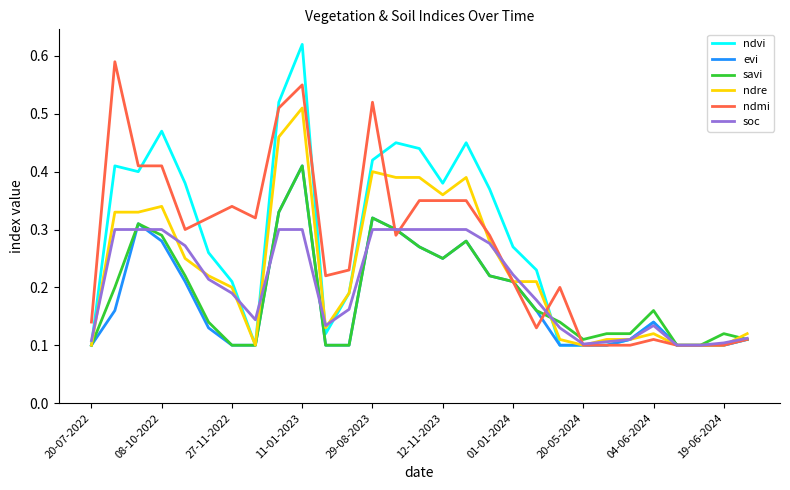

Which series has the largest range (max minus min)?

ndvi